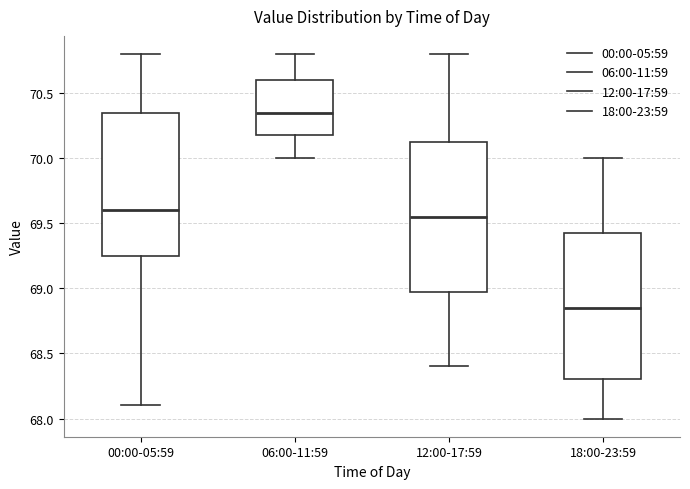

Reading left to right, transcribe this box plot: for each box, give where its median line is, the range the box spans, and where its two whiskers end, as read against the y-axis. The values are not printed on the chart, so give them approximately, as read against the axis.

00:00-05:59: median 69.60, box 69.25 to 70.35, whiskers 68.10 to 70.80
06:00-11:59: median 70.35, box 70.20 to 70.60, whiskers 70.00 to 70.80
12:00-17:59: median 69.55, box 69.00 to 70.15, whiskers 68.40 to 70.80
18:00-23:59: median 68.85, box 68.30 to 69.45, whiskers 68.00 to 70.00